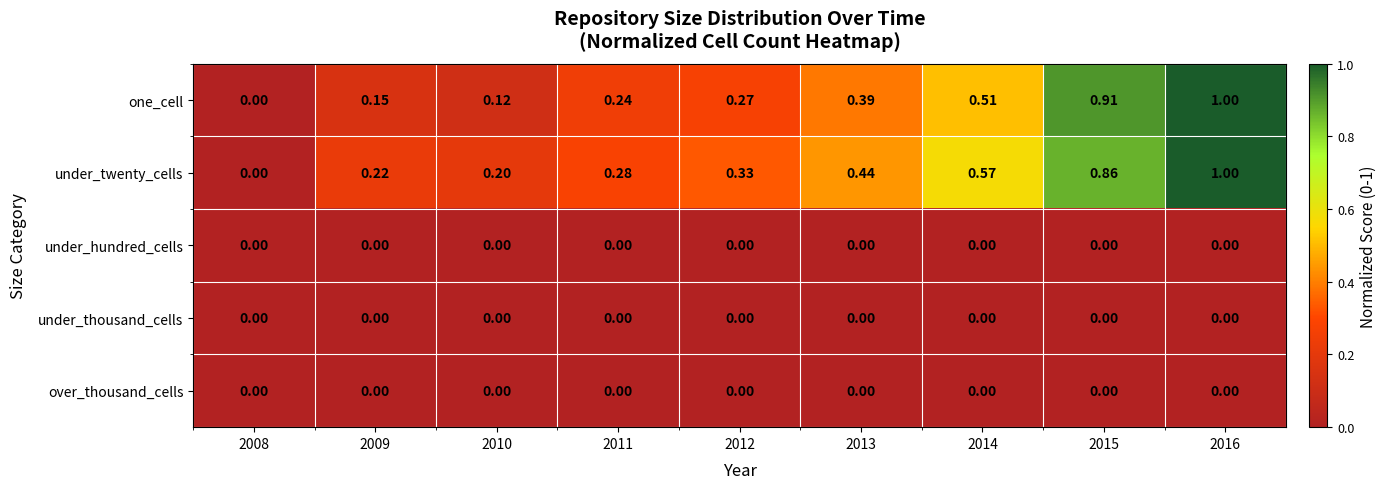

At which category is the sum across all series the highest?

2016